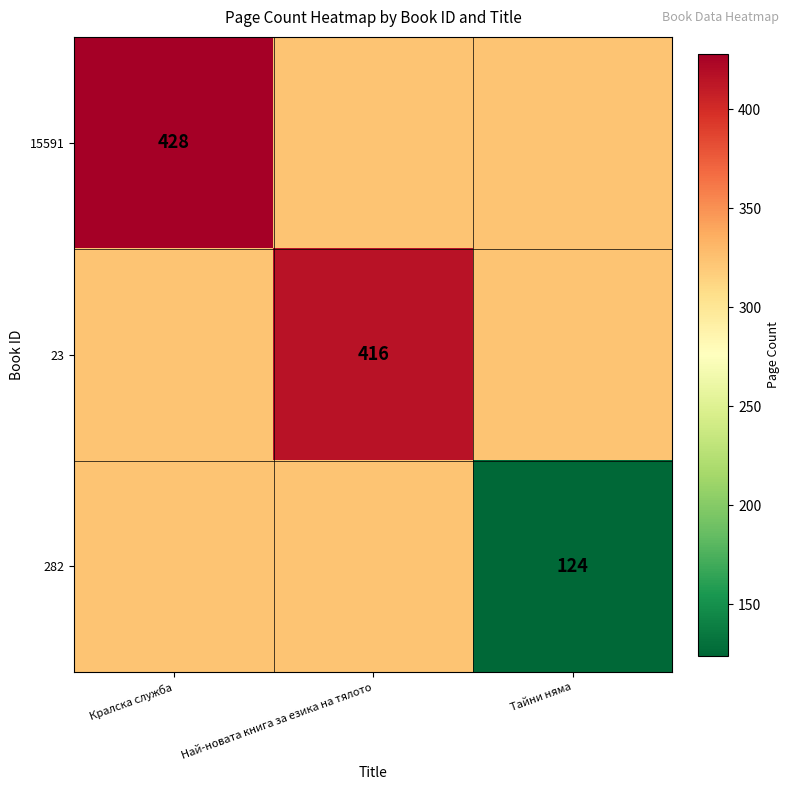

What is the difference between the maximum and minimum values in the 15591 series?

105.3